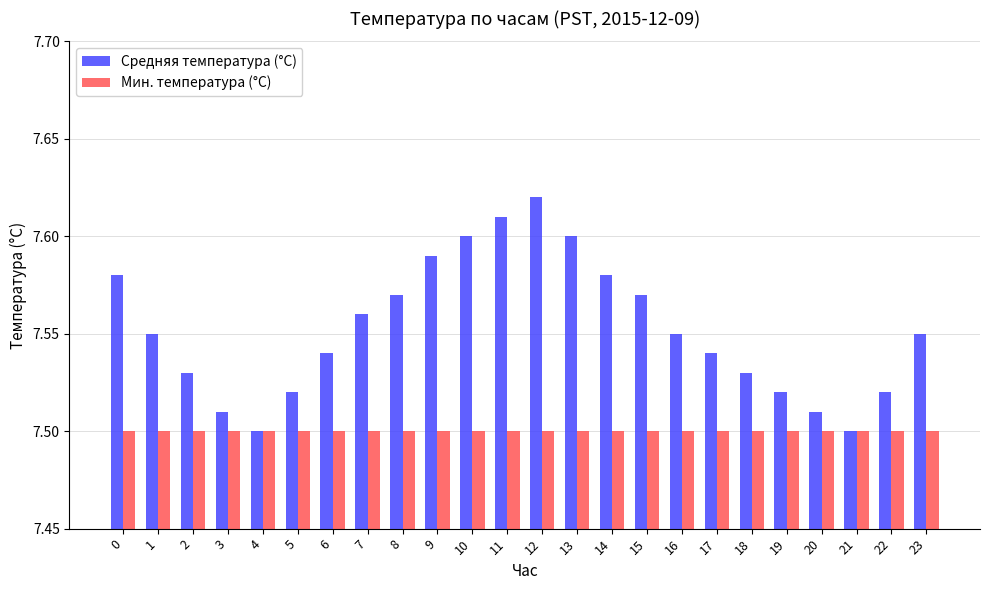

The Средняя температура (°C) series shows 7.6 at 15. True or false?

True